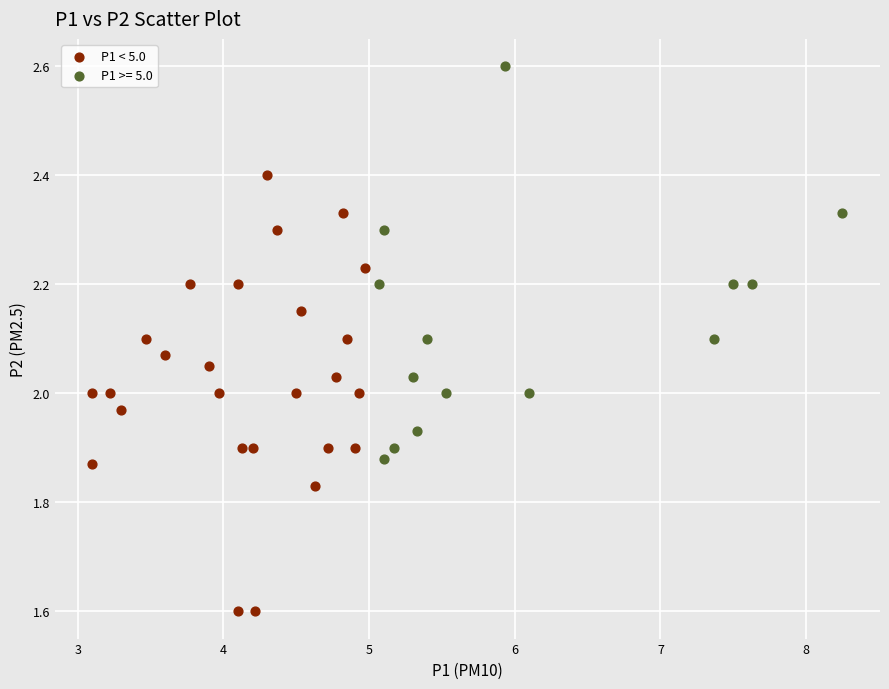

Which series has the widest spread of Y values?

P1 < 5.0